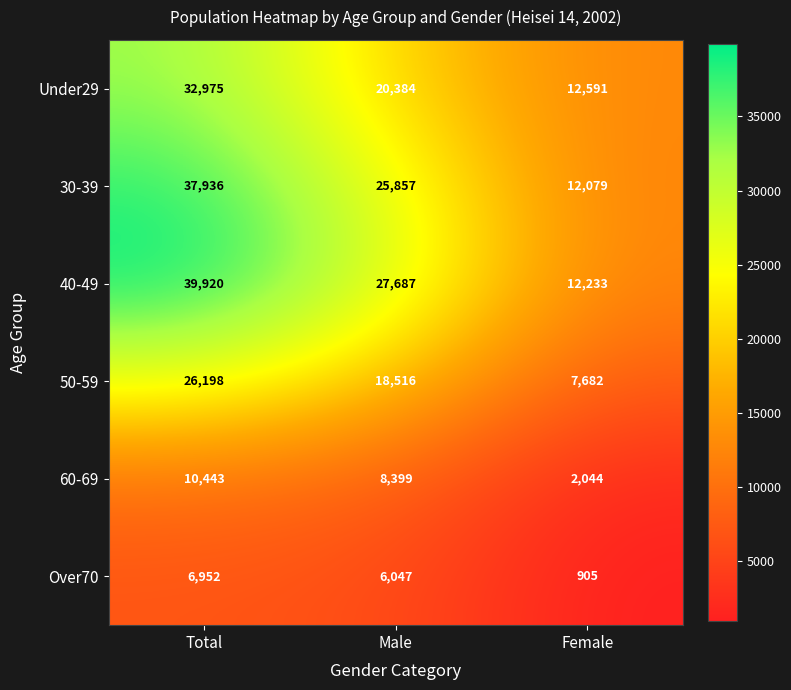

Is the value of 50-59 at Female greater than the value of 60-69 at Total?

No